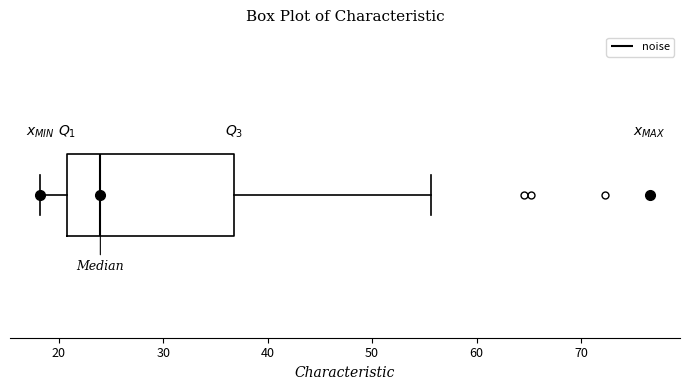

Transcribe this box plot: give where the median line is, the range the box spans, and where the two whiskers end, as read against the x-axis. The values are not printed on the chart, so give them approximately, as read against the axis.

median 24, box 21 to 37, whiskers 18 to 56